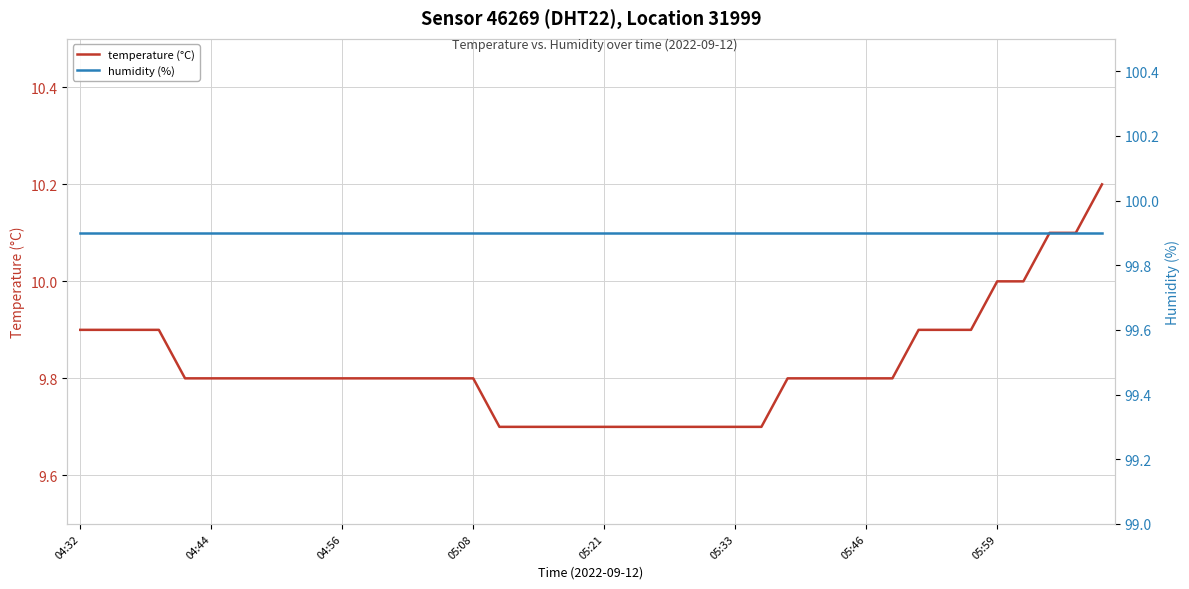

List the series in order of their overall mean, lowest first.

temperature (°C), humidity (%)